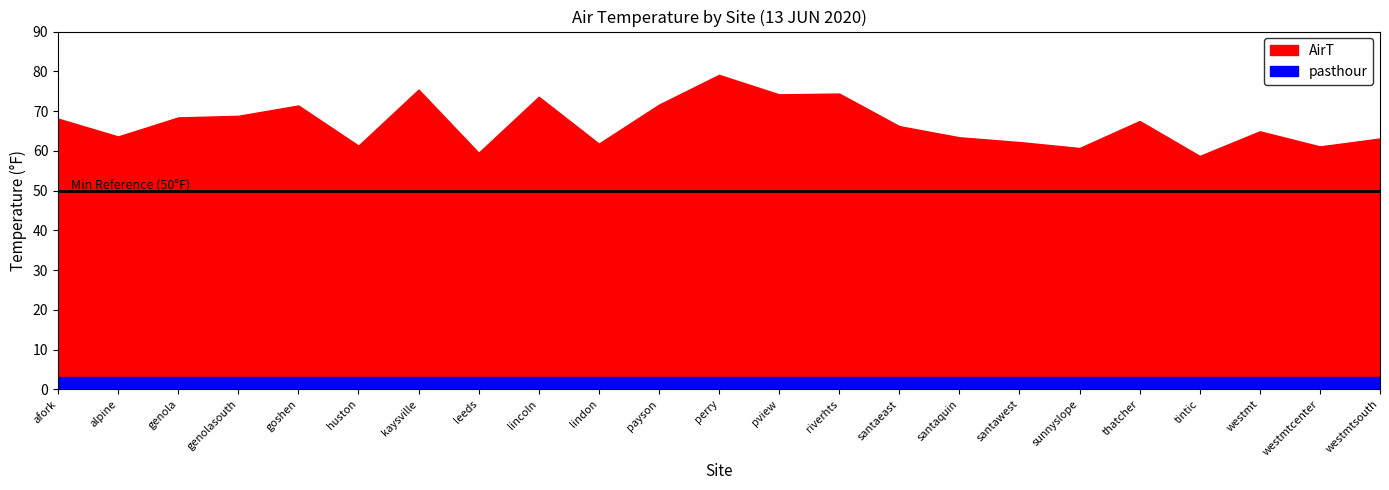

What is the value of the AirT point at the 21st from the left?

64.9